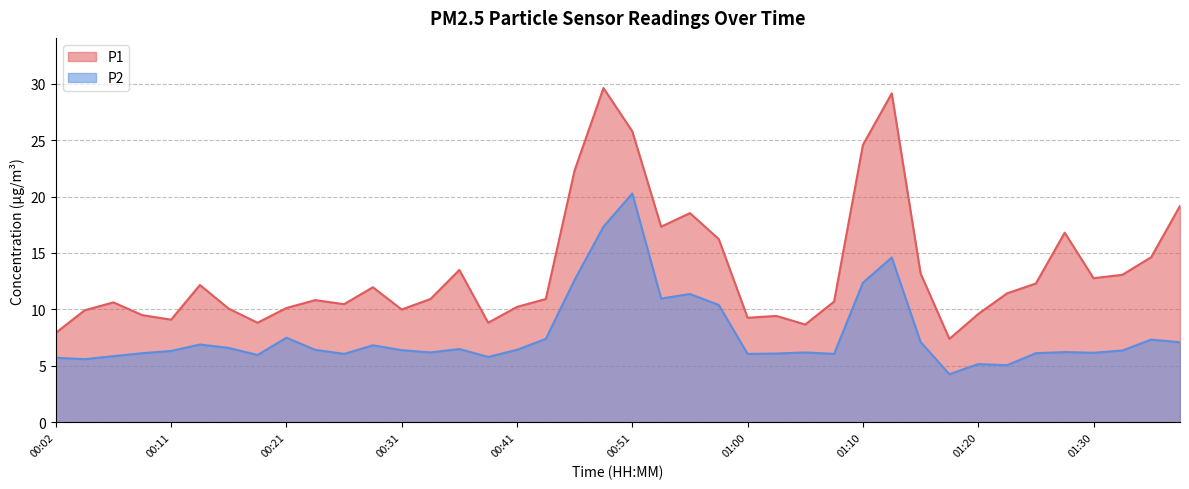

What value does the P1 series have at 01:20?

9.6